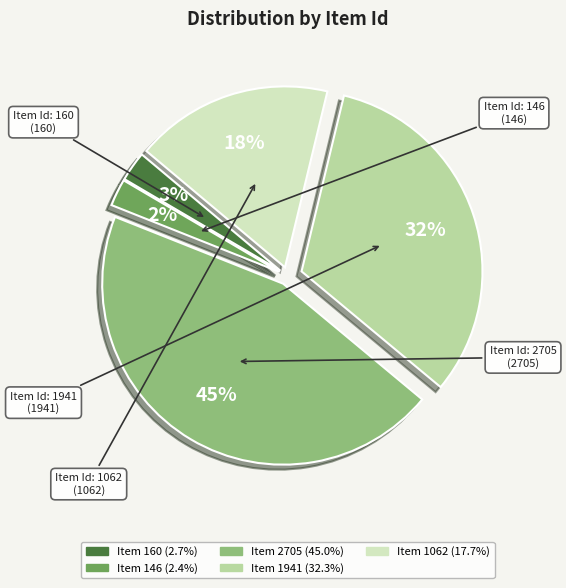

Is the sum of Item 2705 and Item 1062 greater than half?

Yes